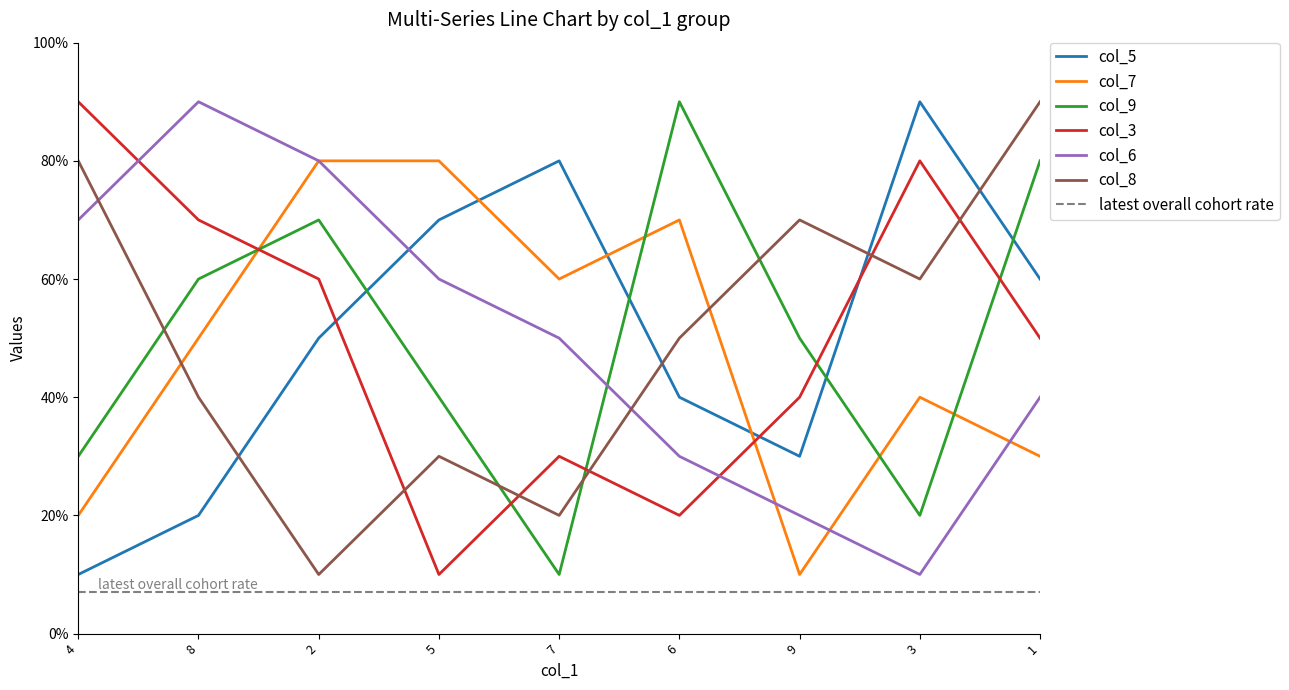

In col_5, how many points are higher than both neighbors (excluding endpoints)?

2